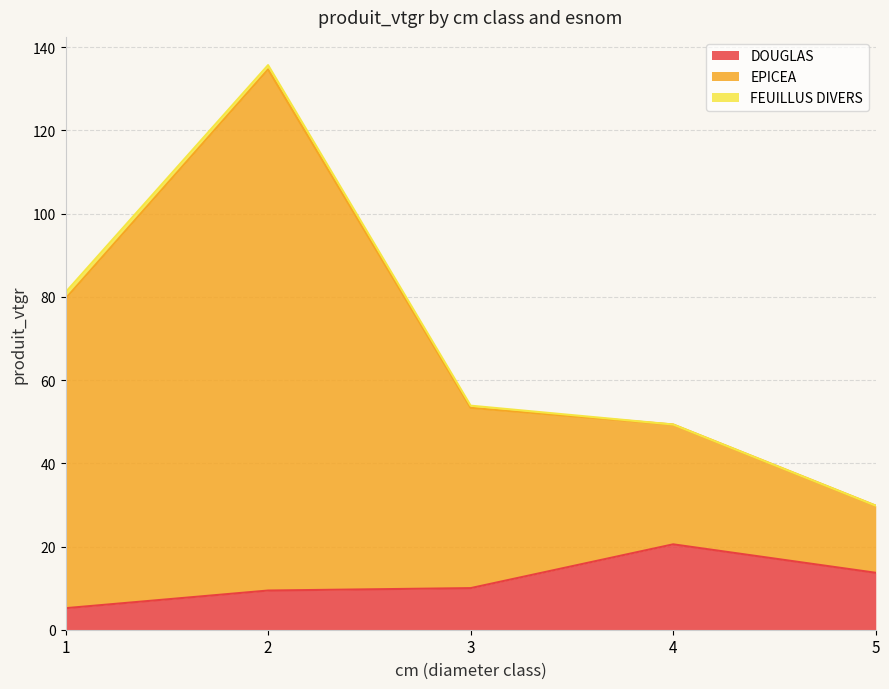

What is the greatest value displayed?

135.7